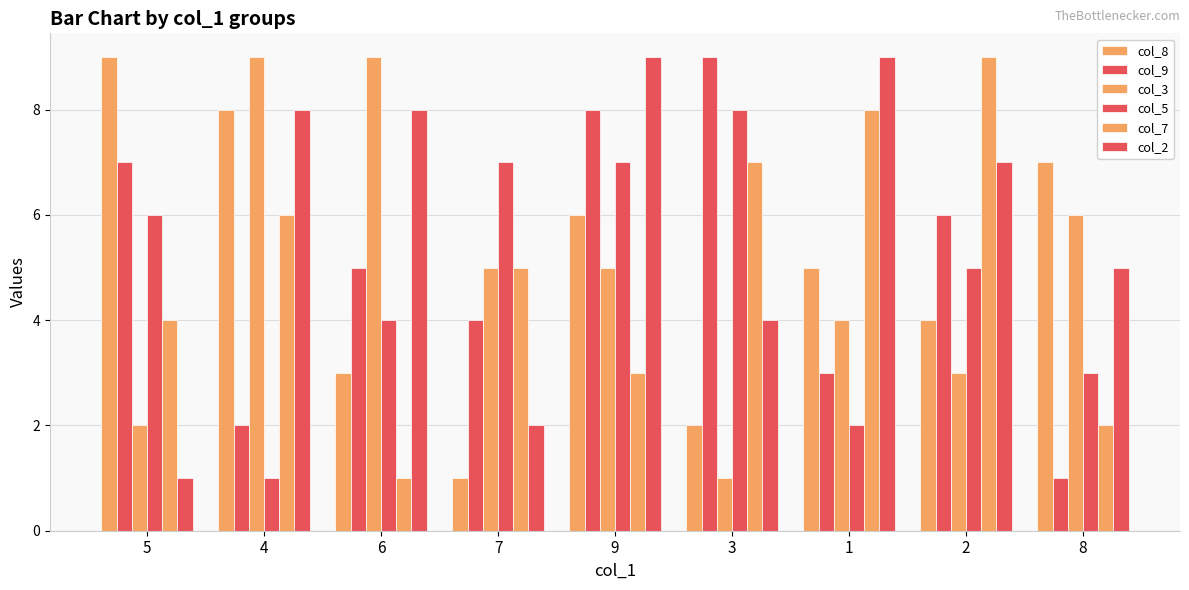

What position from the left is 9?

5